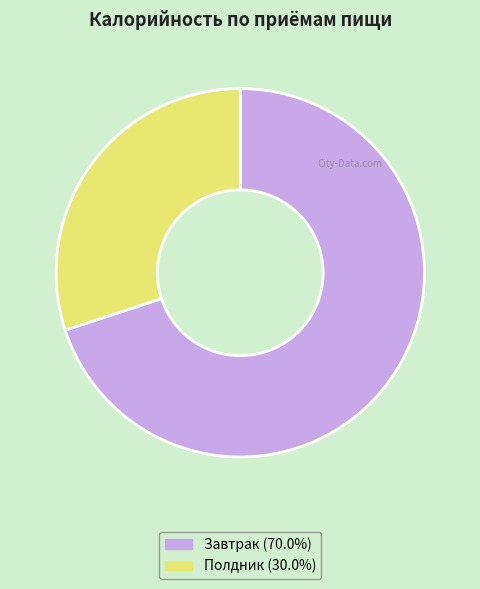

How many segments does this pie chart have?

2